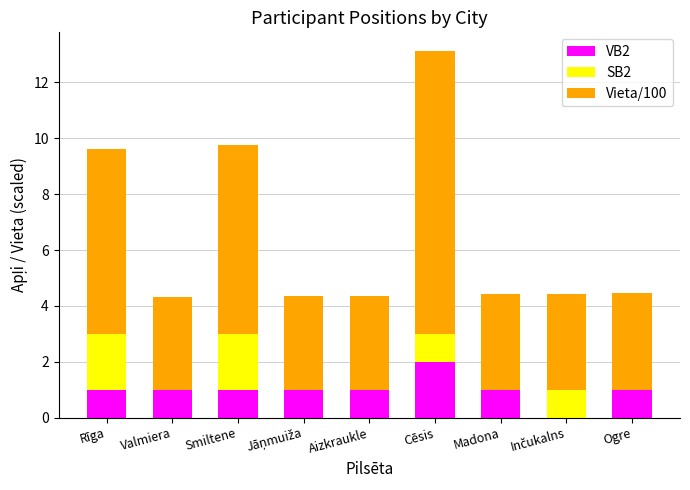

What is the maximum value for VB2?

2.0